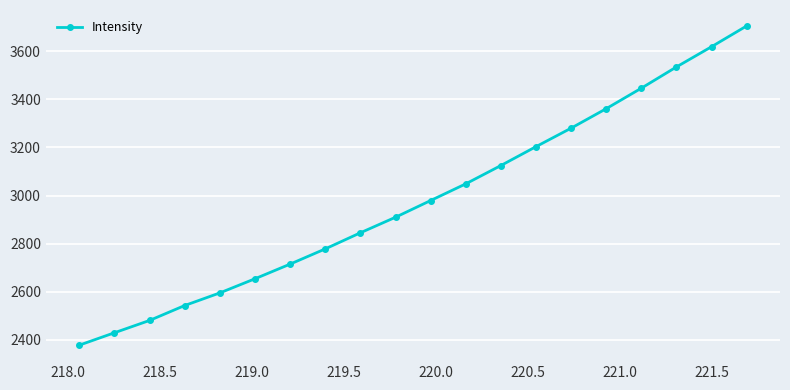

What is the difference between the maximum and second lowest values?

1275.4